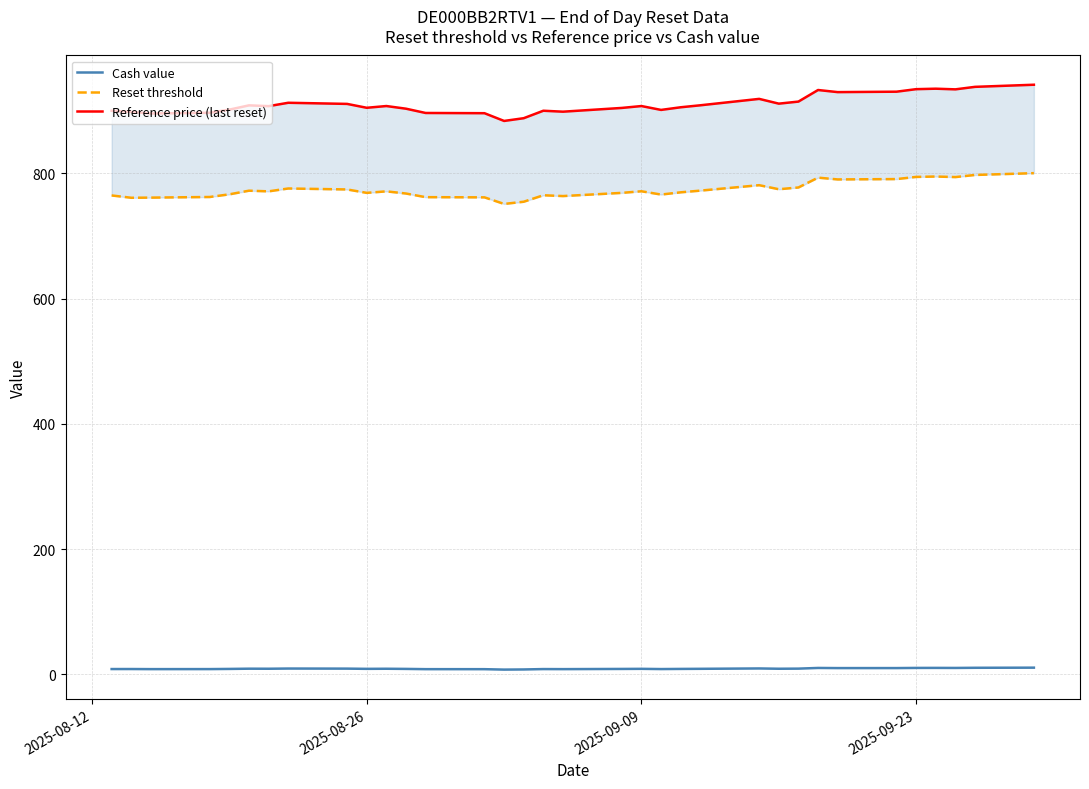

How many lines are shown in the chart?

3